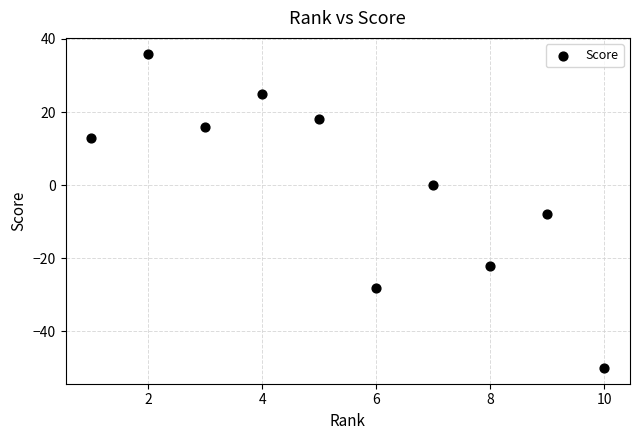

What is the average X value?

6